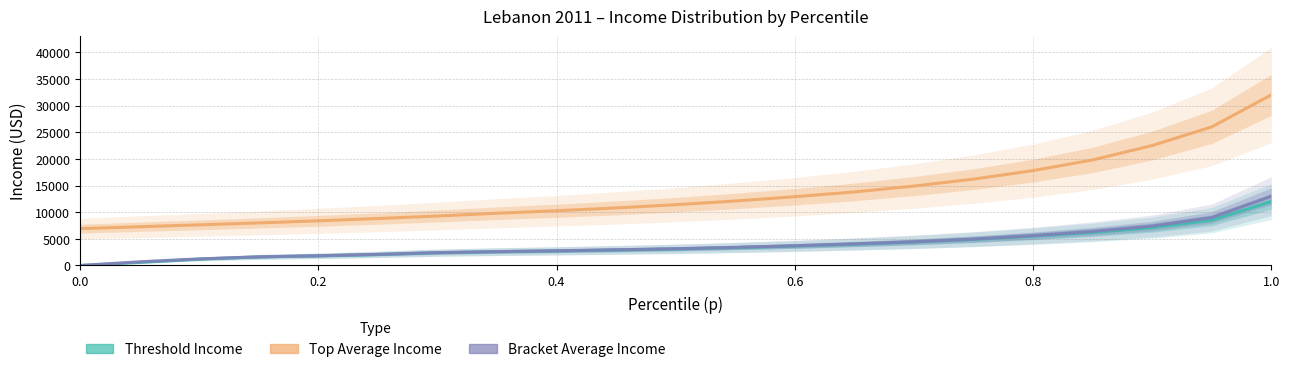

What is the value of the Bracket Average Income point at the 8th from the left?

2606.6